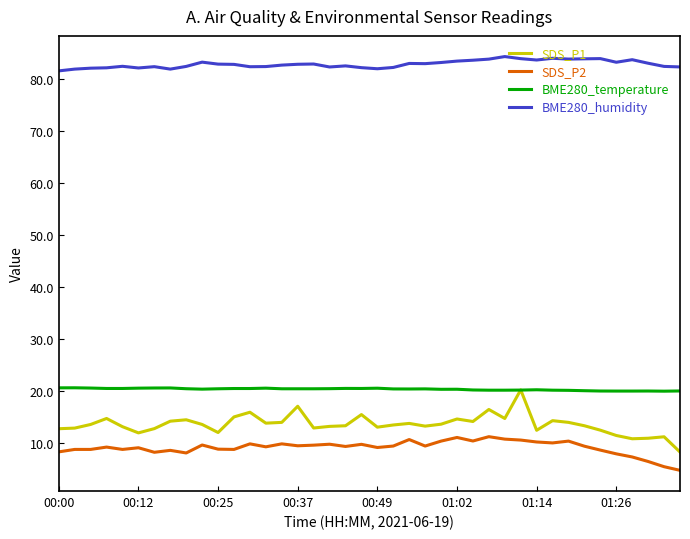

Which series has the widest spread of values?

SDS_P1